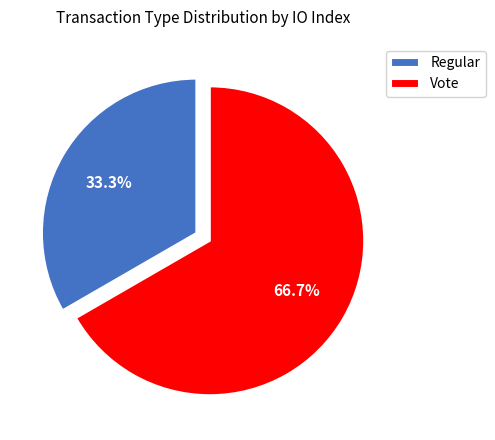

How many segments does this pie chart have?

2